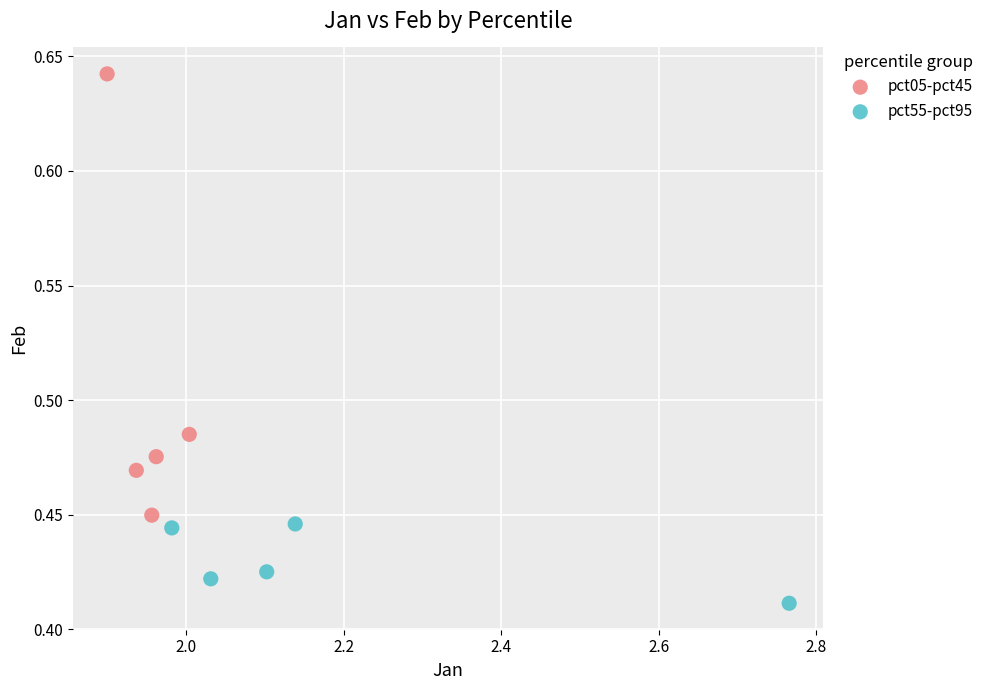

Which series reaches the maximum Y coordinate?

pct05-pct45